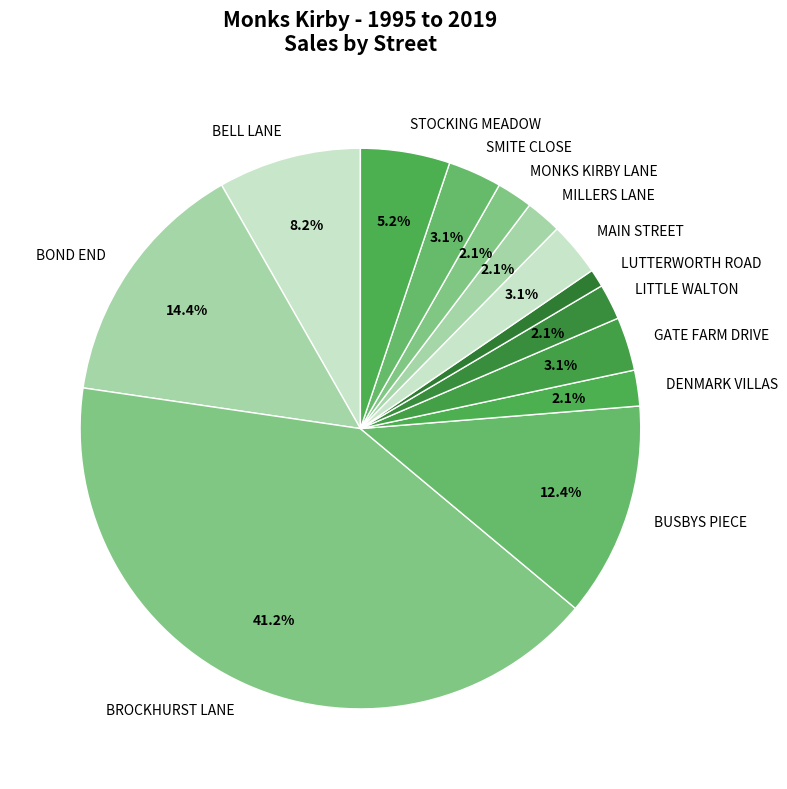

Combined, what portion of the pie is MAIN STREET and MONKS KIRBY LANE?

5.2%